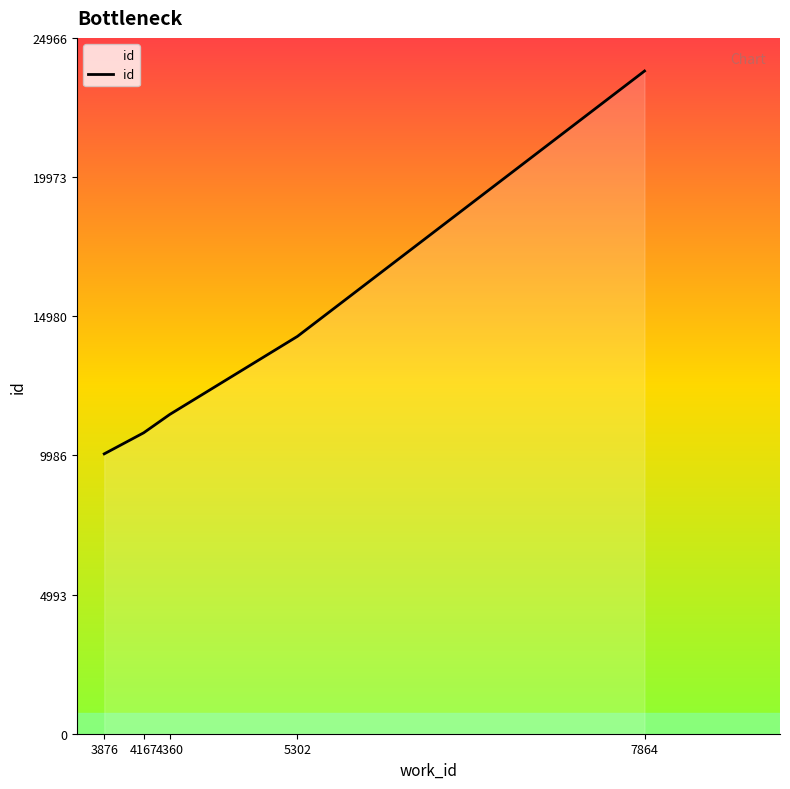

True or false: there are more than 2 points higher than both neighbors.

False